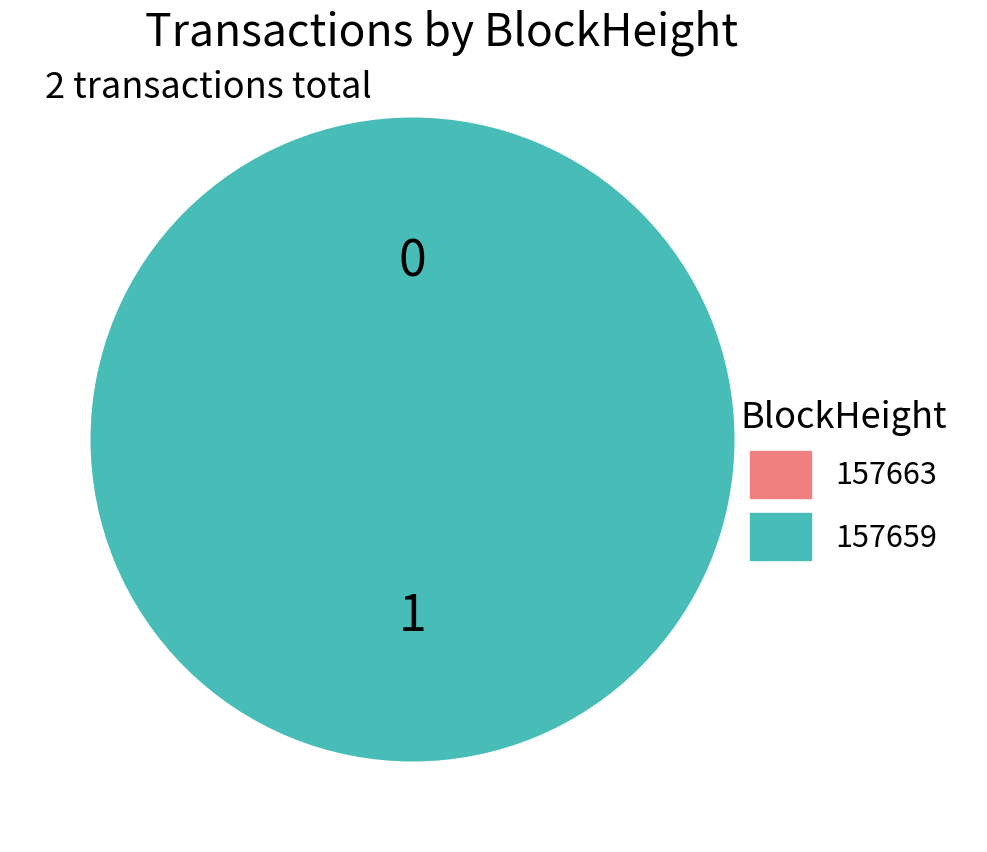

To the nearest percent, what is the difference between the largest and smallest slice percentages?

100%